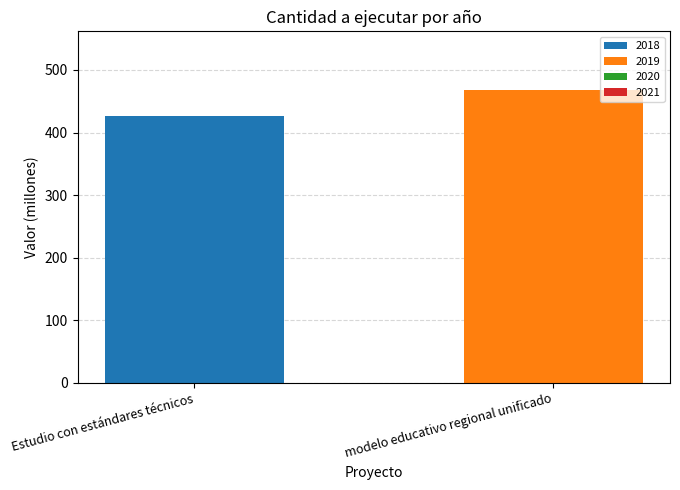

Read the 2018 value at Estudio con estándares técnicos.

426